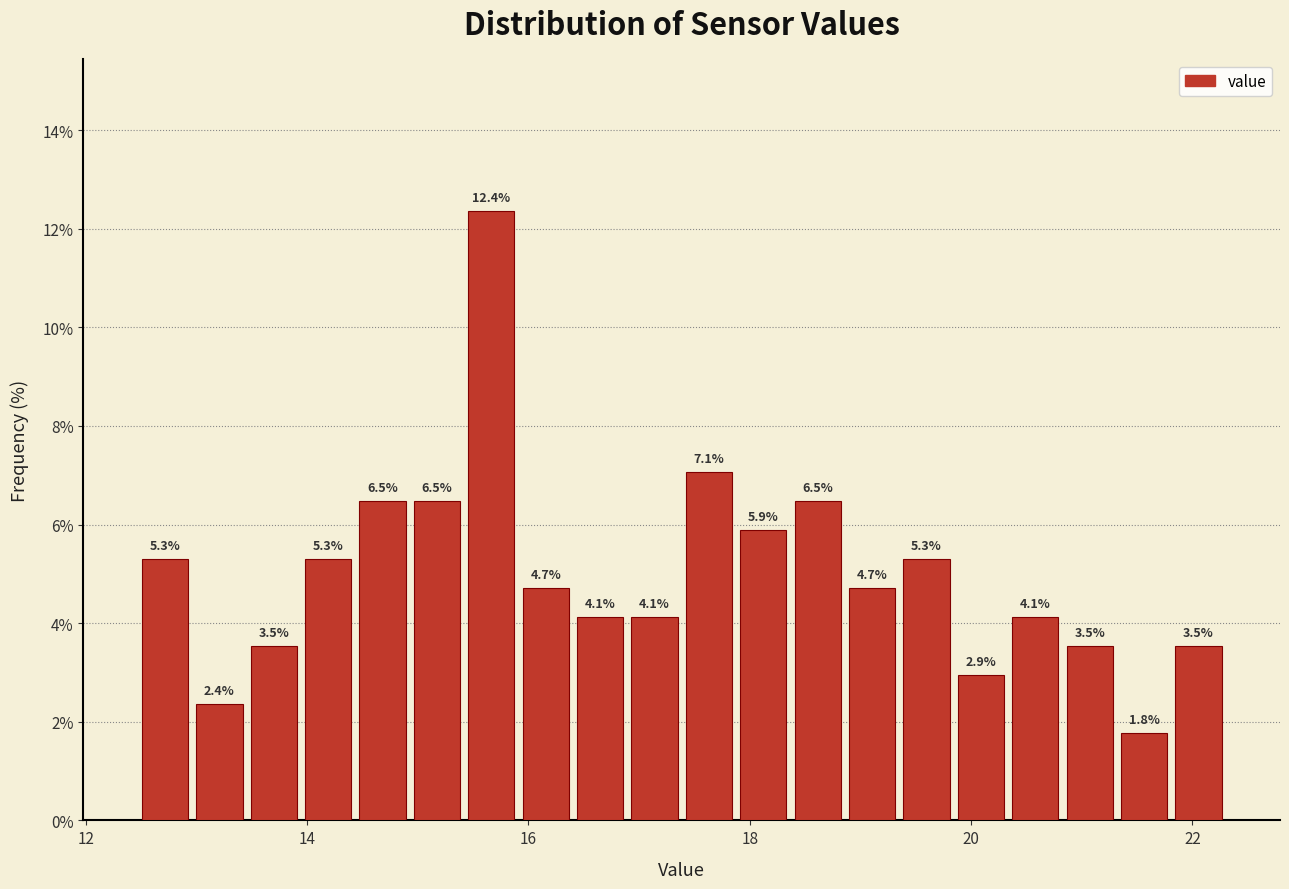

Around what value on the x-axis is the tallest bar? Give the approximate position of its centre, as read against the axis.

15.6